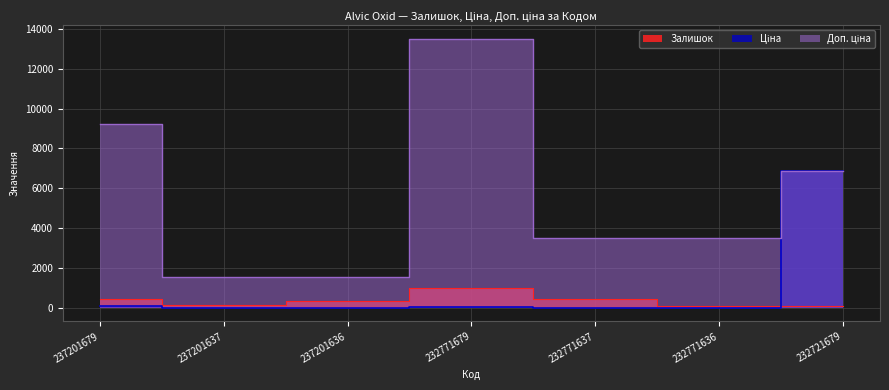

How many values in the Залишок series exceed 344?

3